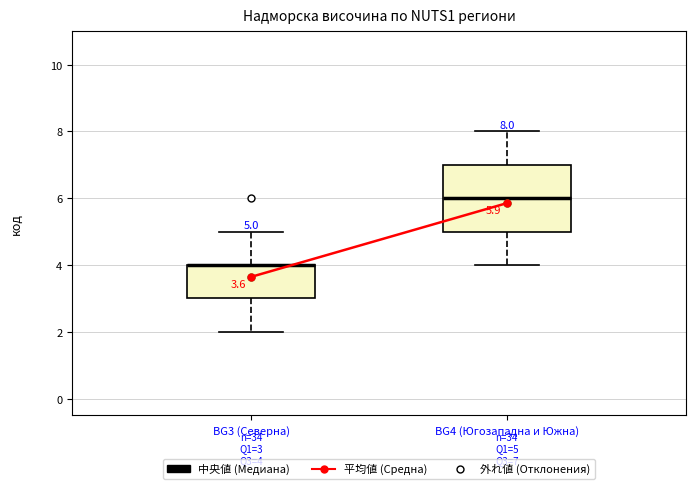

Comparing the boxes themselves (not the whiskers), which one is the tallest?

BG4 (Югозападна и Южна)